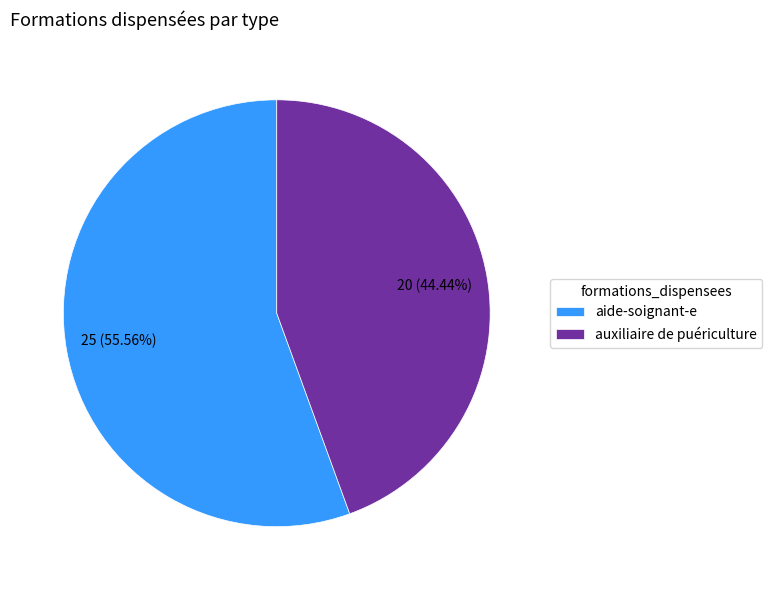

Which has a higher value, aide-soignant-e or auxiliaire de puériculture?

aide-soignant-e